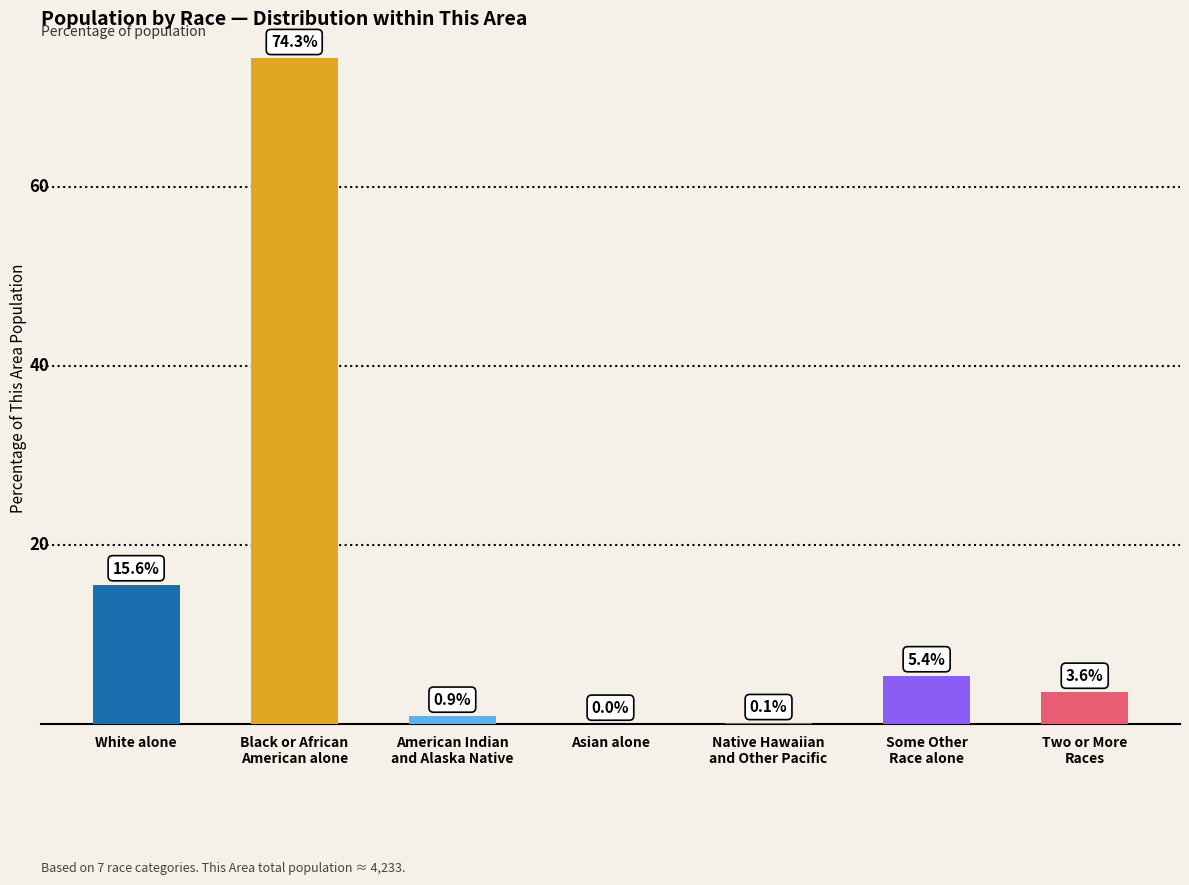

Where is the data nearest to the value 37?

White alone